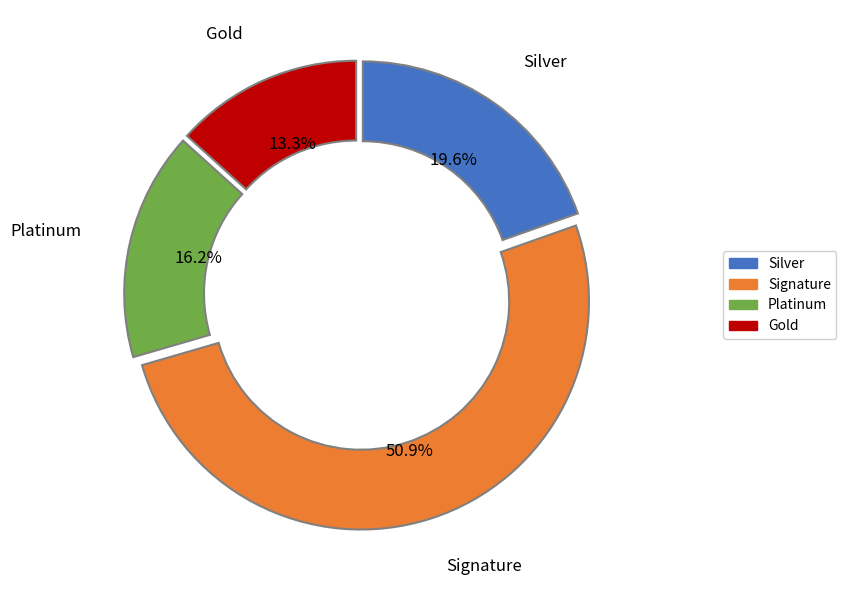

Is there a majority slice in this chart?

Yes